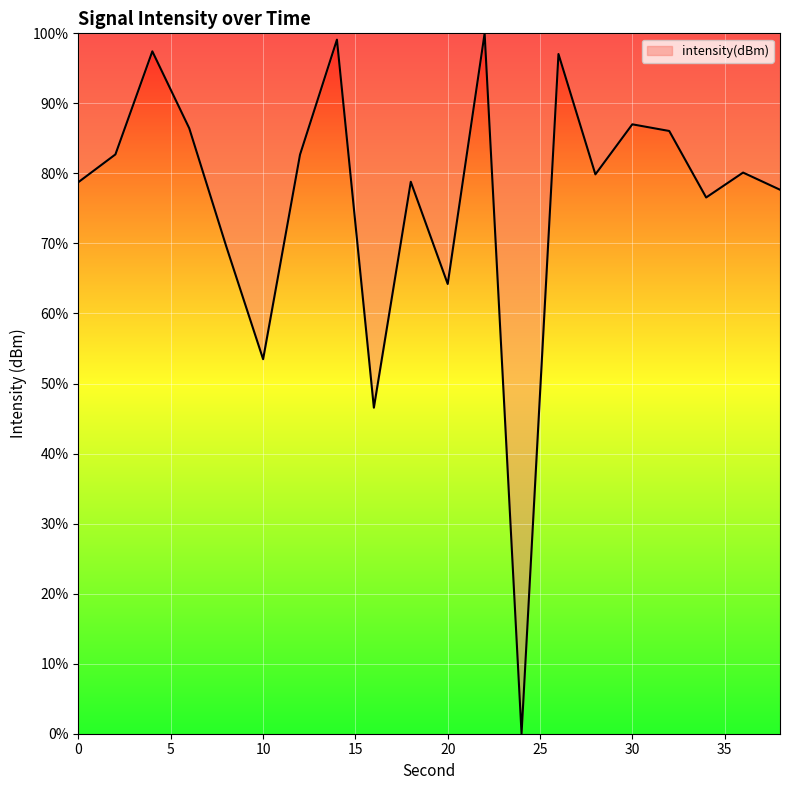

What is the greatest value displayed?

100.0